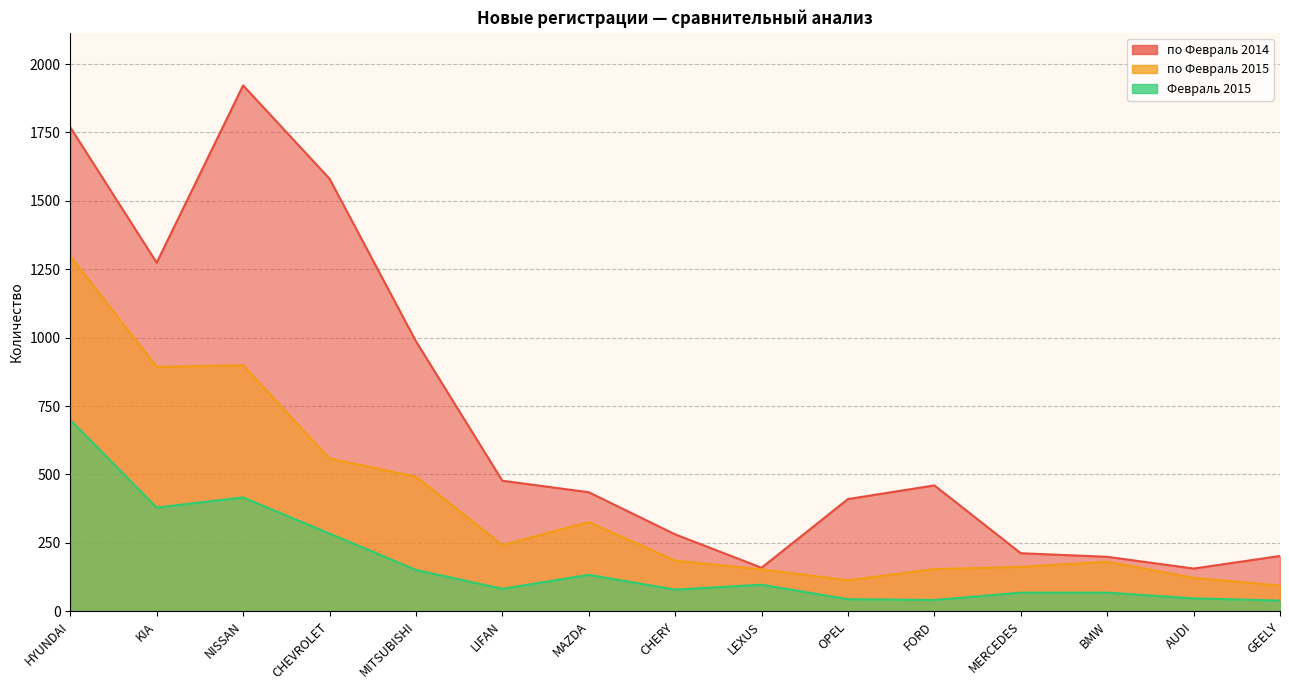

What is the label of the 1st point from the right?

GEELY